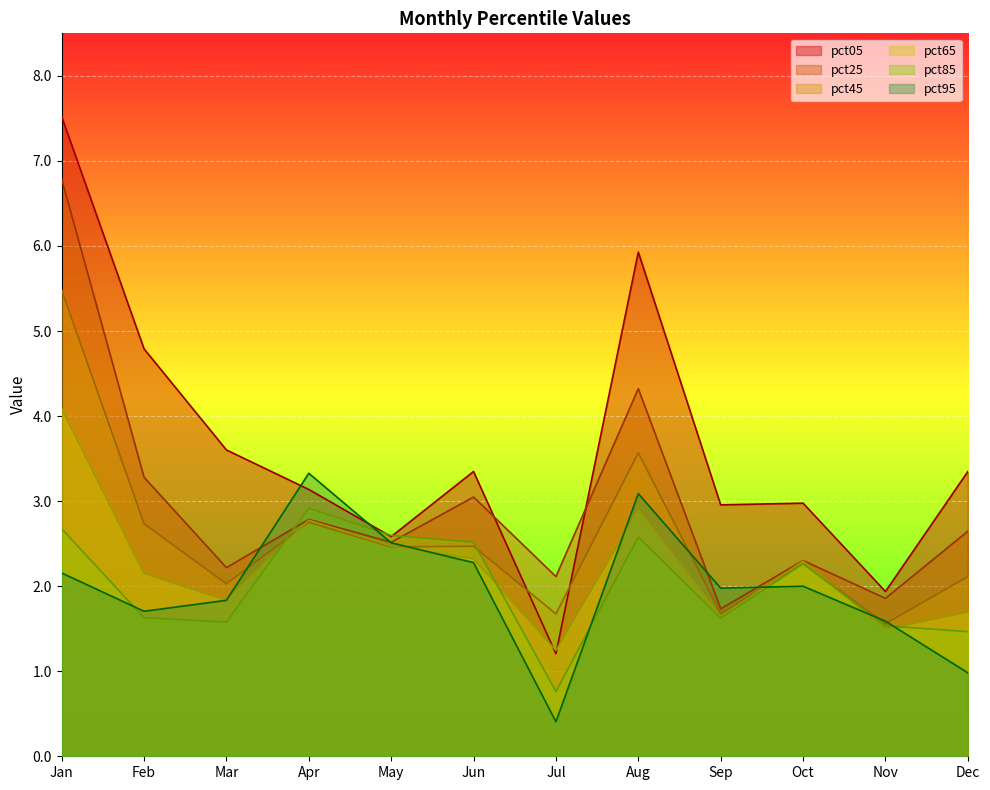

Where does the pct25 series first go above 2?

Jan